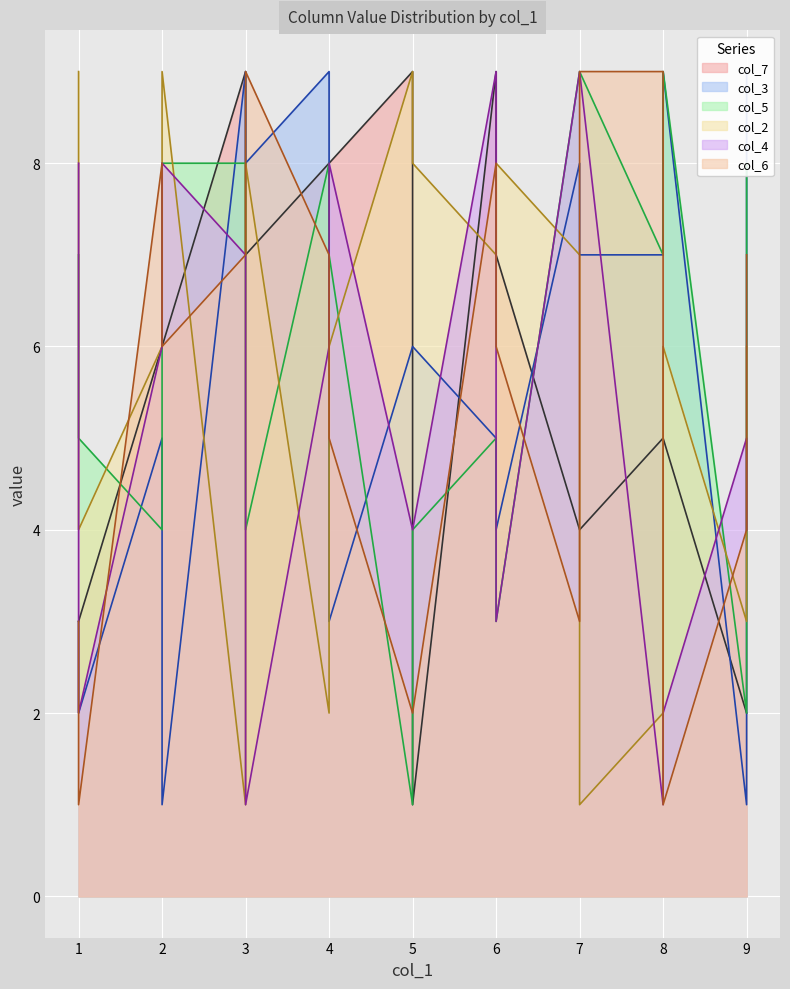

Which category has the highest value in the col_5 series?

7